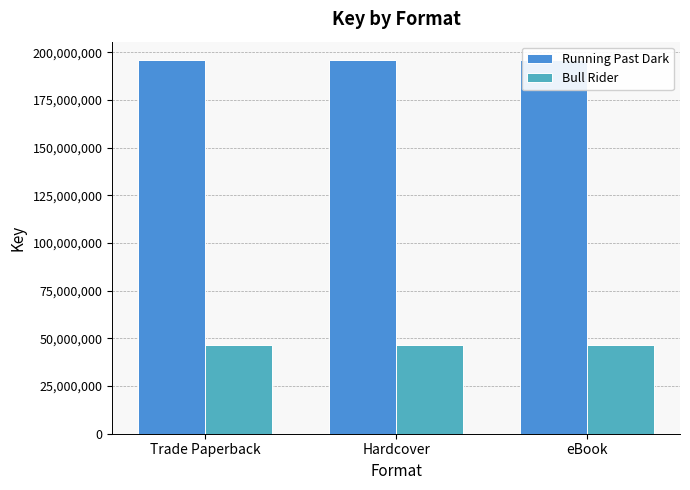

What is the label of the 1st bar from the right?

eBook